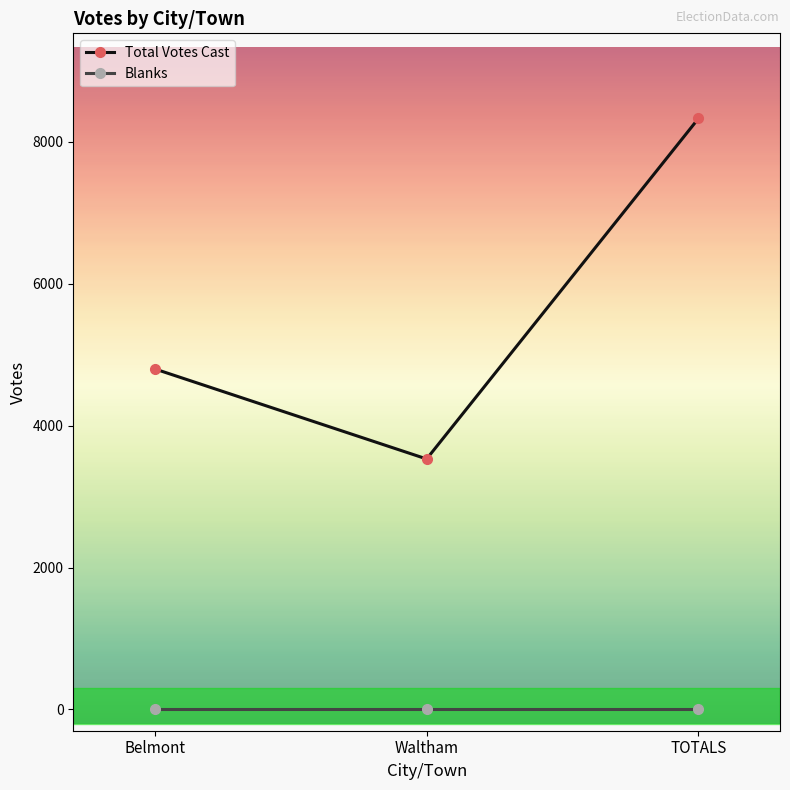

Which series has the largest total across all categories?

Total Votes Cast